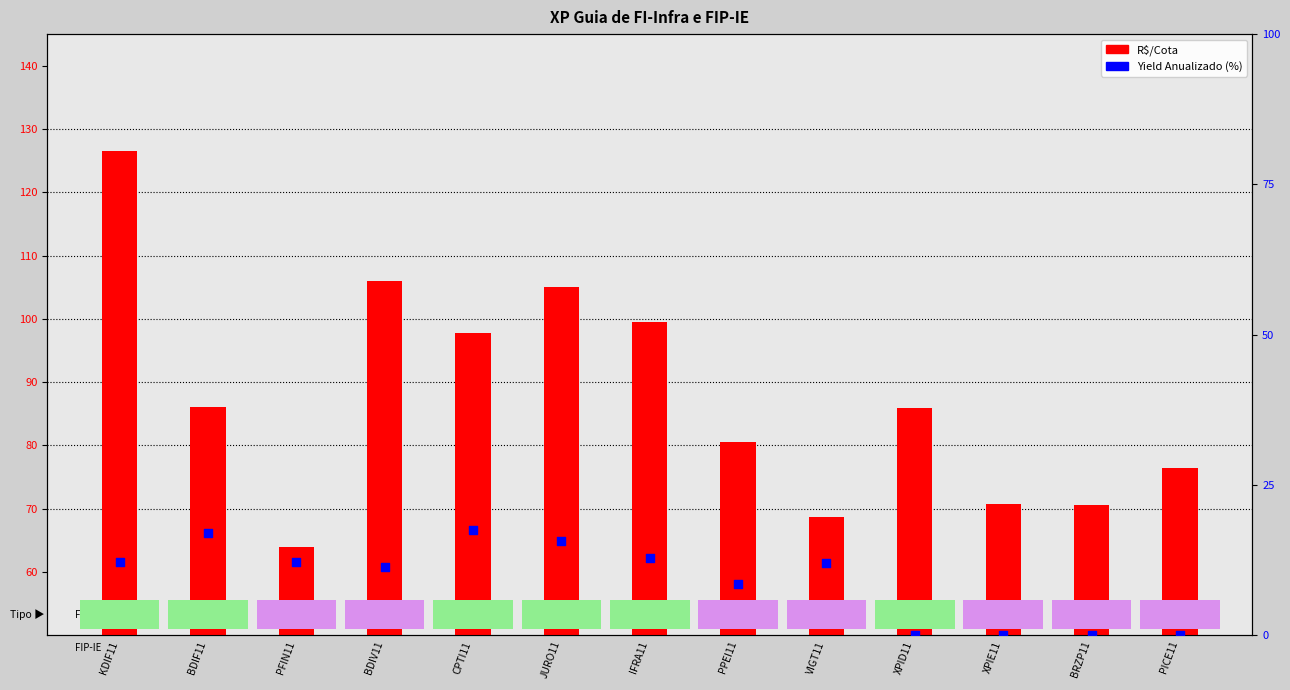

What are all the series names shown in the legend?

R$/Cota, Yield Anualizado (%)